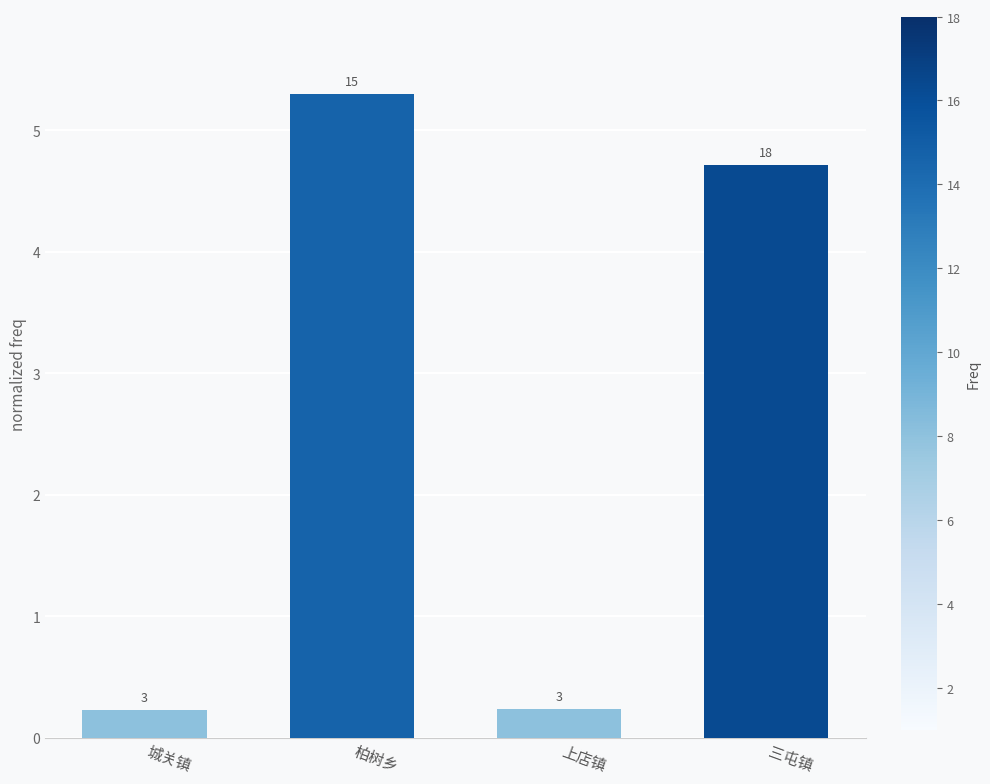

Read the value at 城关镇.

0.2